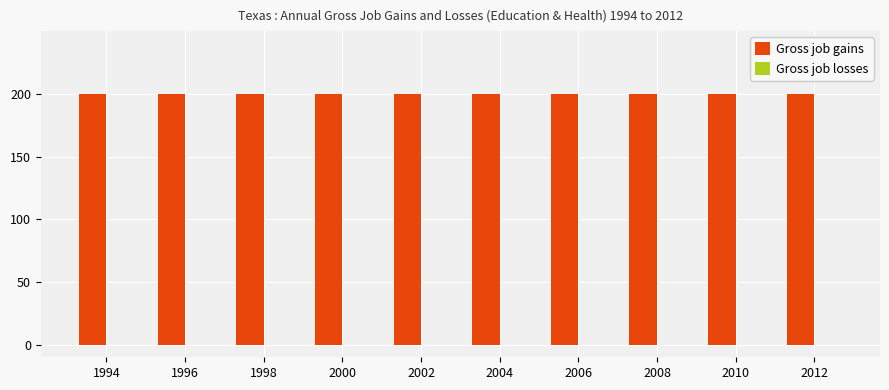

Is the value of Gross job losses at 1998 greater than the value of Gross job gains at 2010?

No